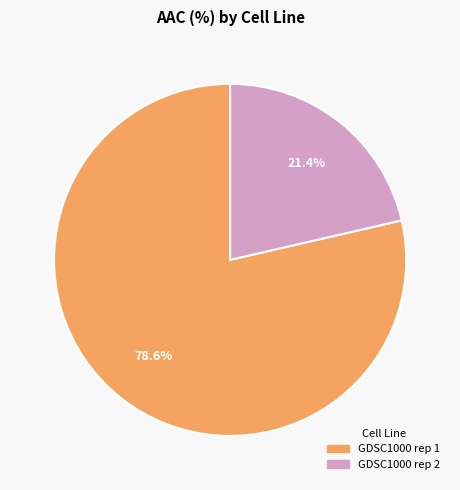

What is the total percentage of GDSC1000 rep 1 and GDSC1000 rep 2?

100.0%